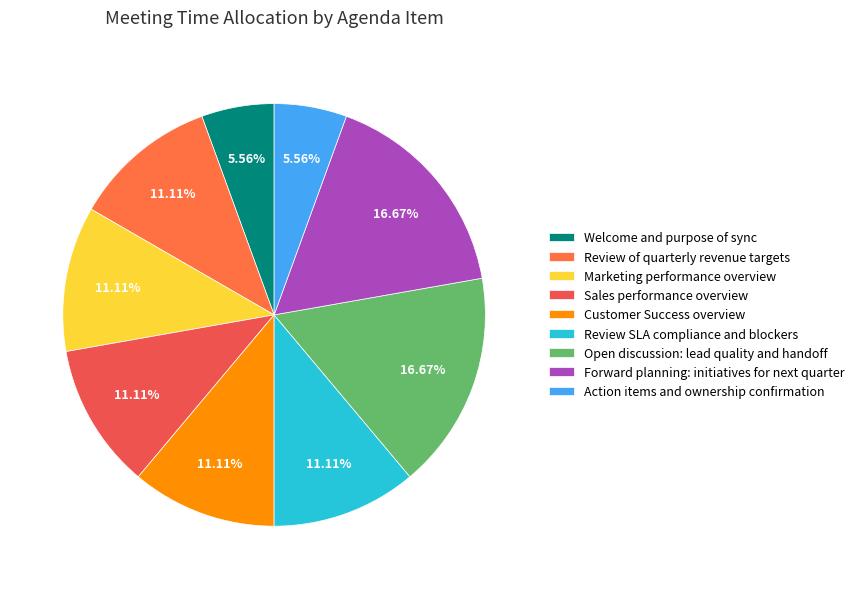

To the nearest percent, what is the difference between the Open discussion: lead quality and handoff and Customer Success overview slice percentages?

6%